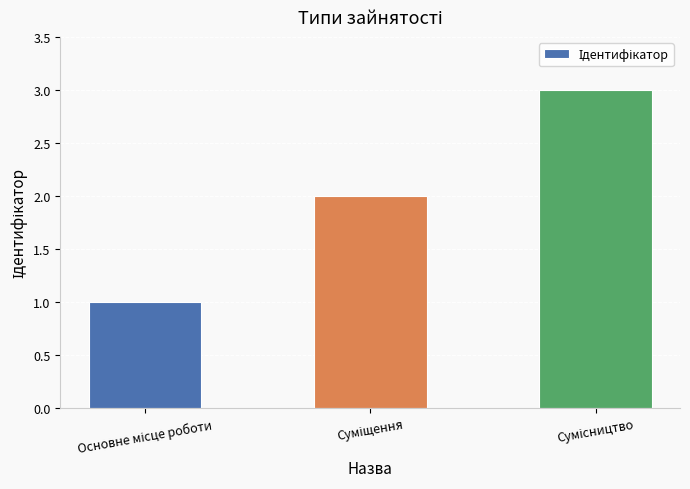

Count the number of categories in the chart.

3